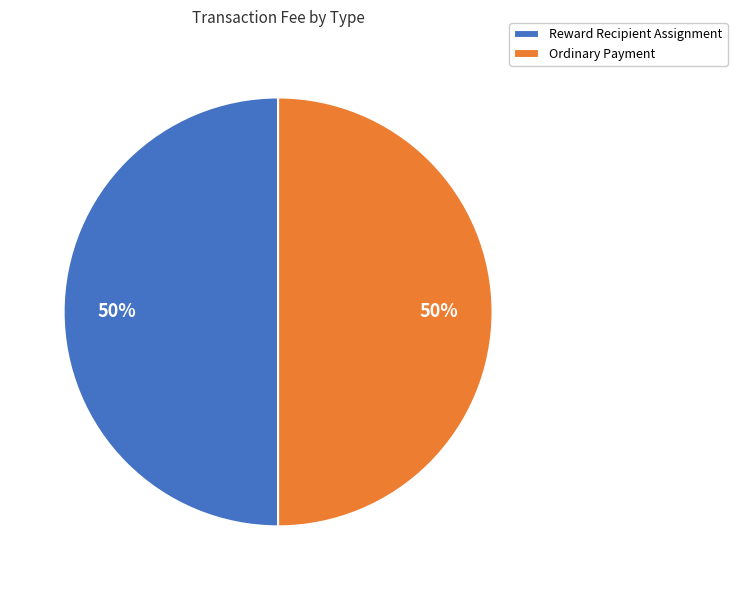

Is it true that Reward Recipient Assignment is 58% of the pie?

False